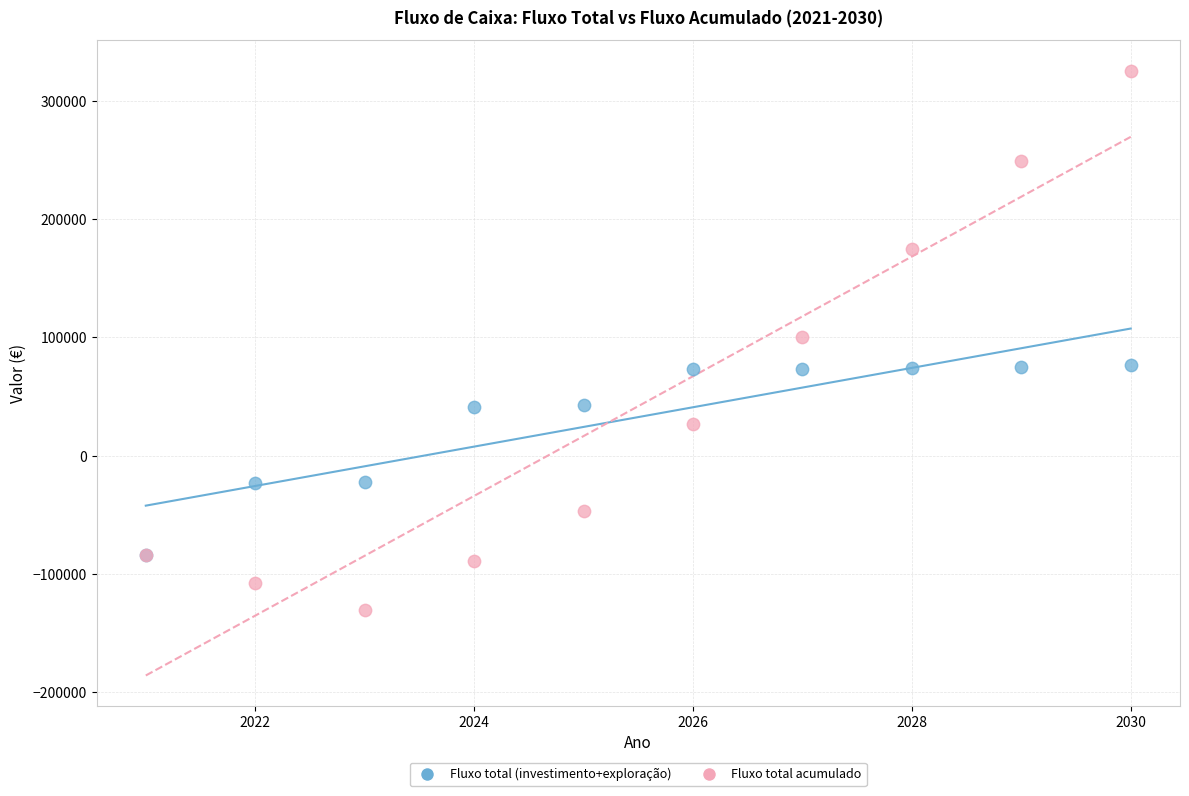

What are all the series names shown in the legend?

Fluxo total (investimento+exploração), Fluxo total acumulado